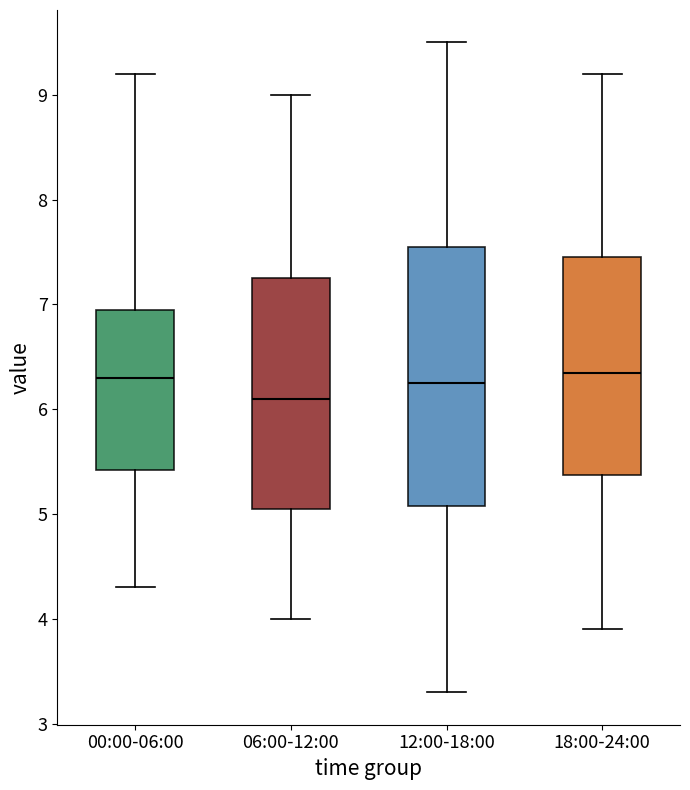

Where is the lower edge of the box for 00:00-06:00 on the y-axis? The values are not printed on the chart, so give them approximately, as read against the axis.

5.4